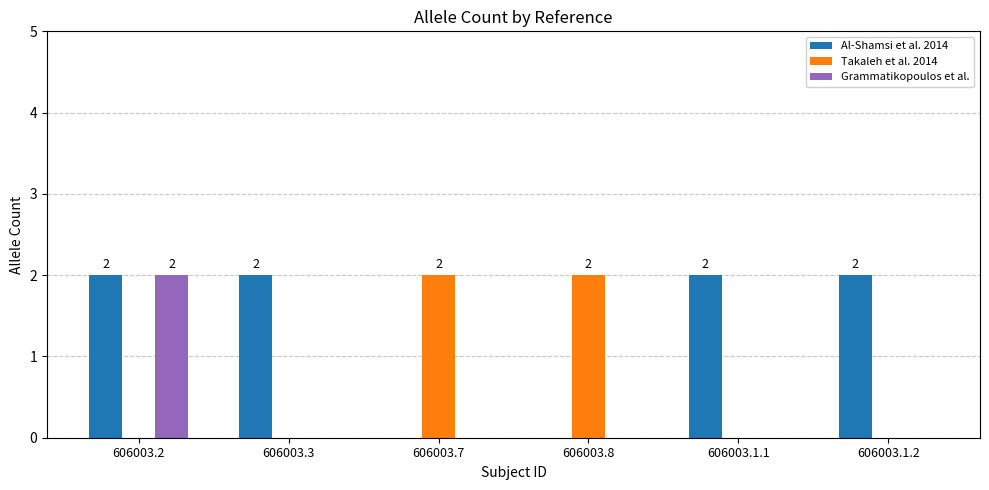

Count the number of categories in the chart.

6